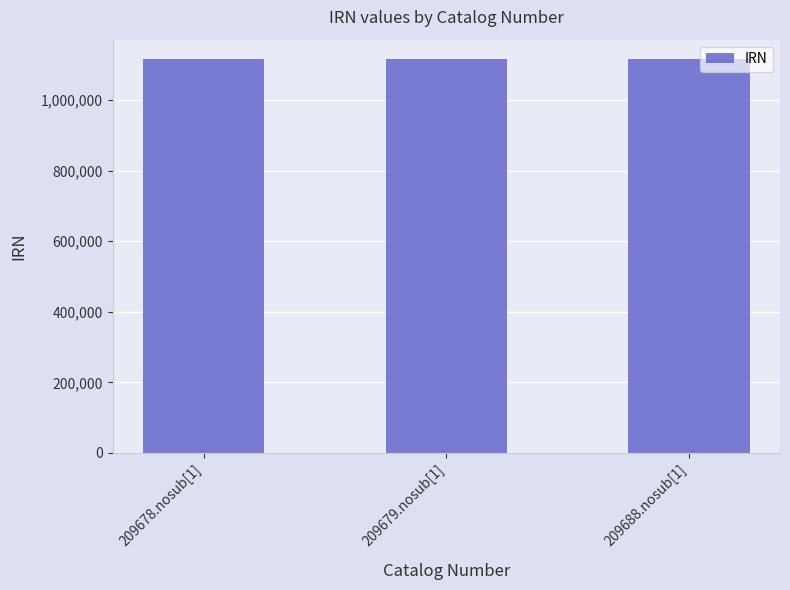

How many bars are there in total?

3